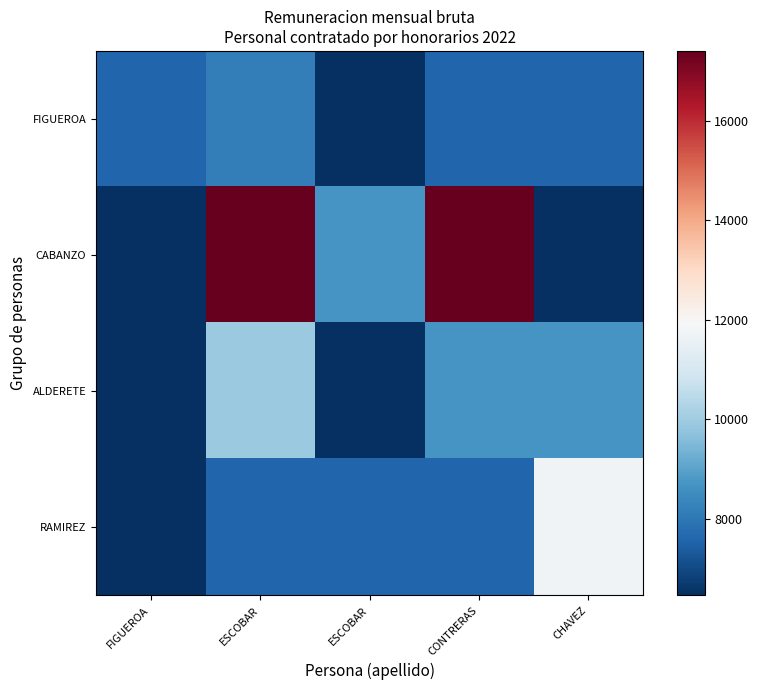

Between ESCOBAR and ESCOBAR, which series saw the biggest shift?

CABANZO